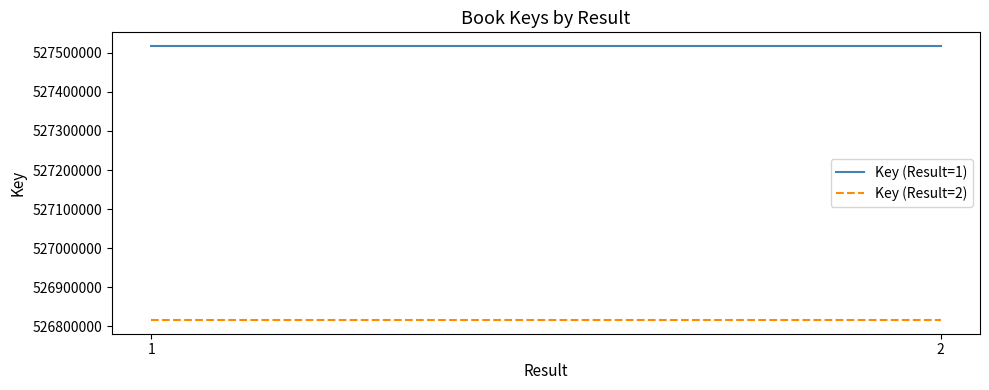

Which series has the widest spread of values?

Key (Result=1)